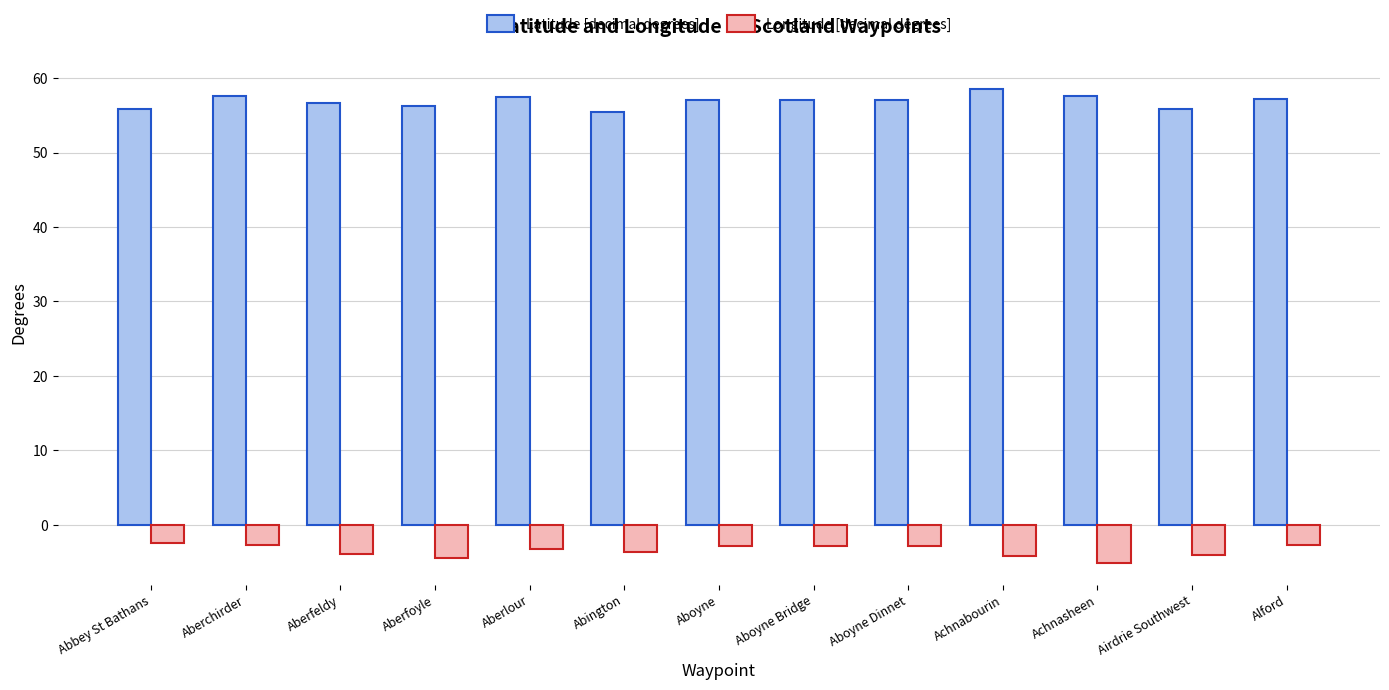

What is the smallest value displayed?

-5.1